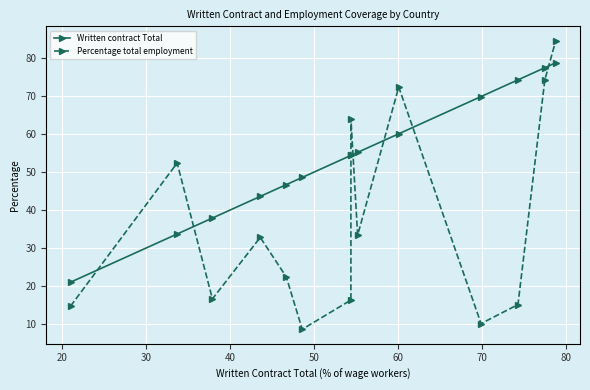

True or false: Written contract Total has a value of 18.6 at 30.

False